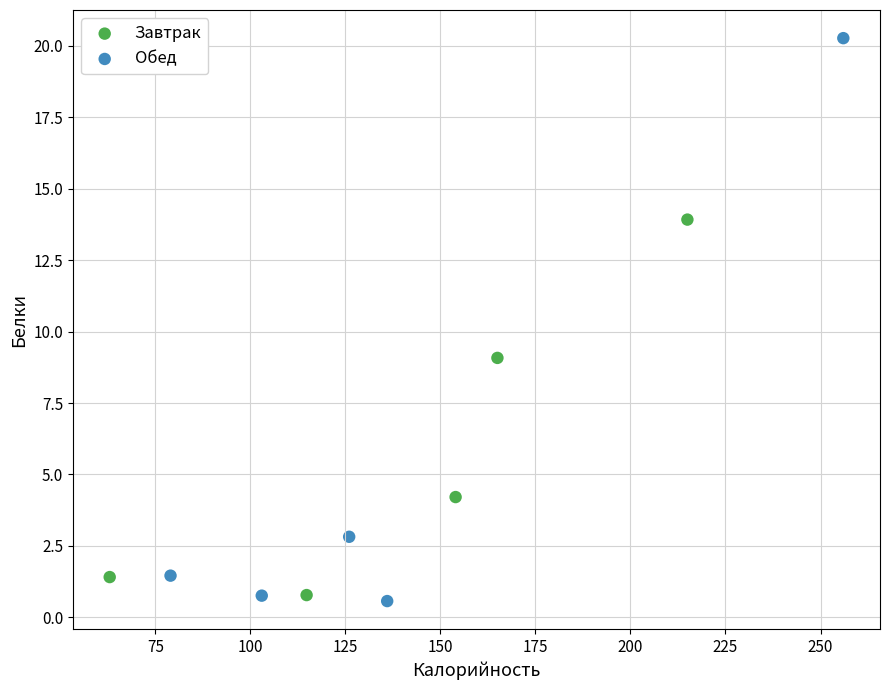

Which series reaches the minimum Y coordinate?

Обед